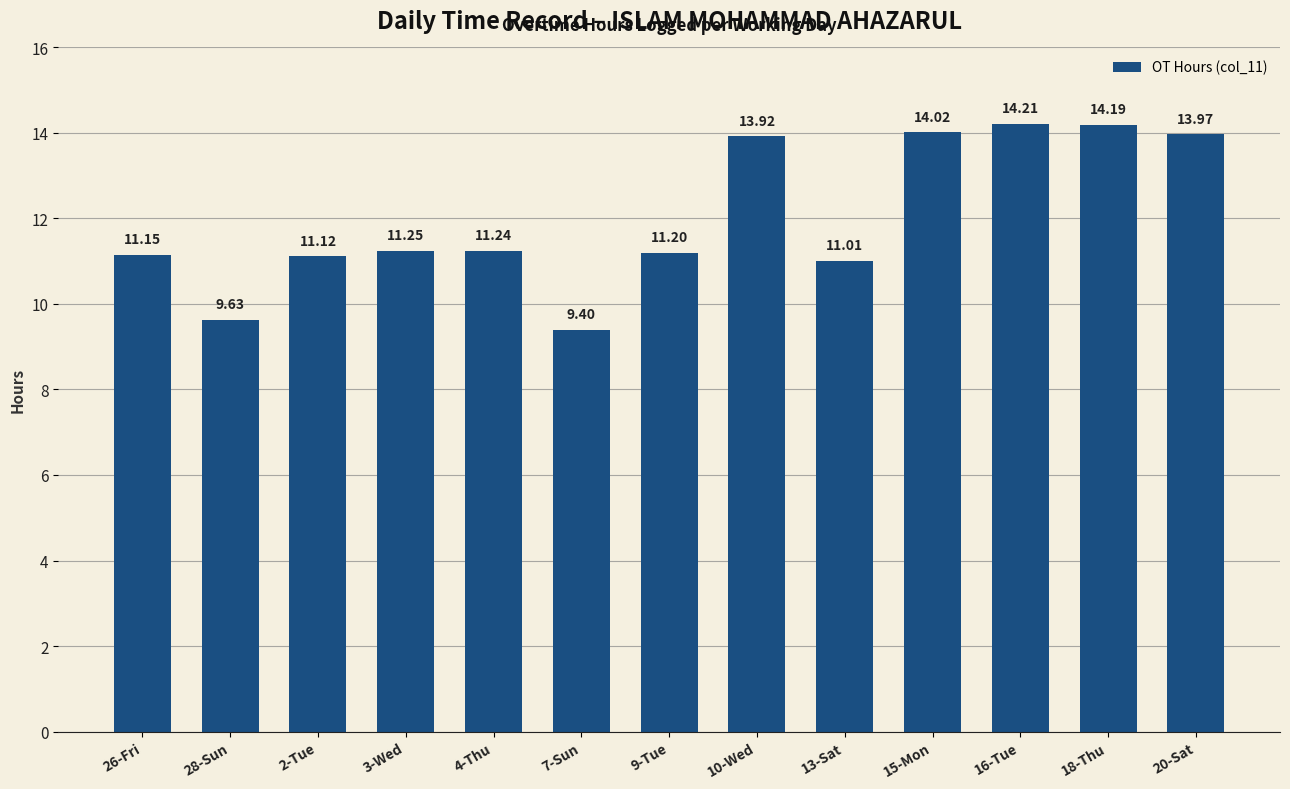

List the labels in order of value, largest first.

16-Tue, 18-Thu, 15-Mon, 20-Sat, 10-Wed, 3-Wed, 4-Thu, 9-Tue, 26-Fri, 2-Tue, 13-Sat, 28-Sun, 7-Sun